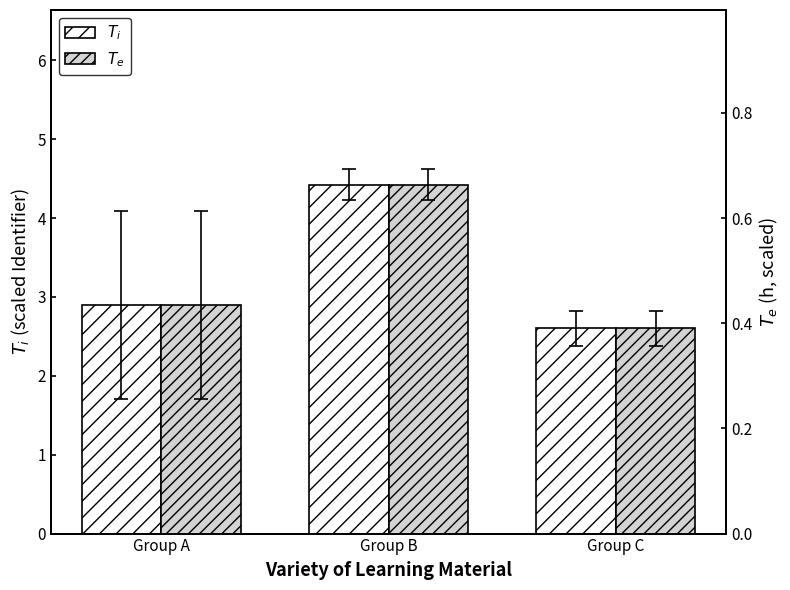

What value does the $T_e$ series have at Group B?

0.7